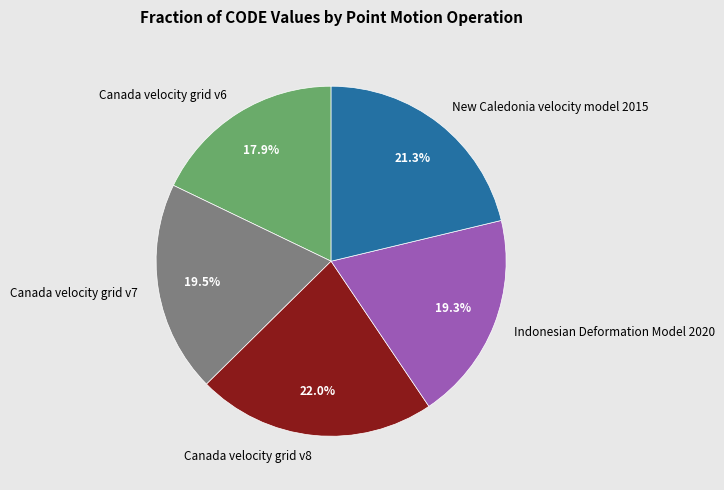

Which slice is the smallest?

Canada velocity grid v6